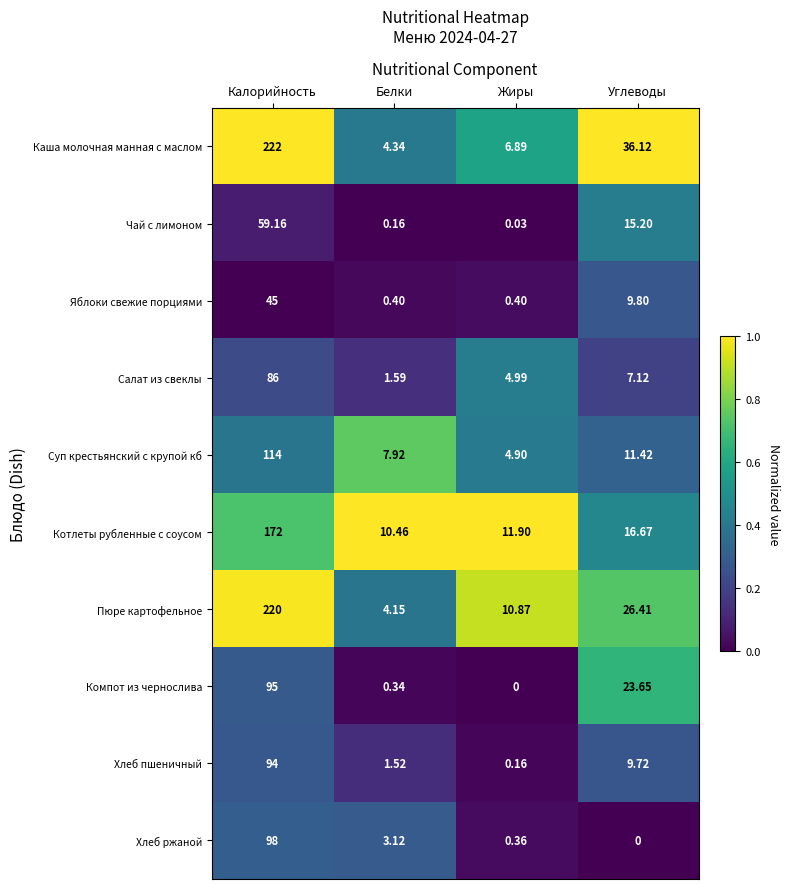

At how many categories does at least one series exceed 0?

4